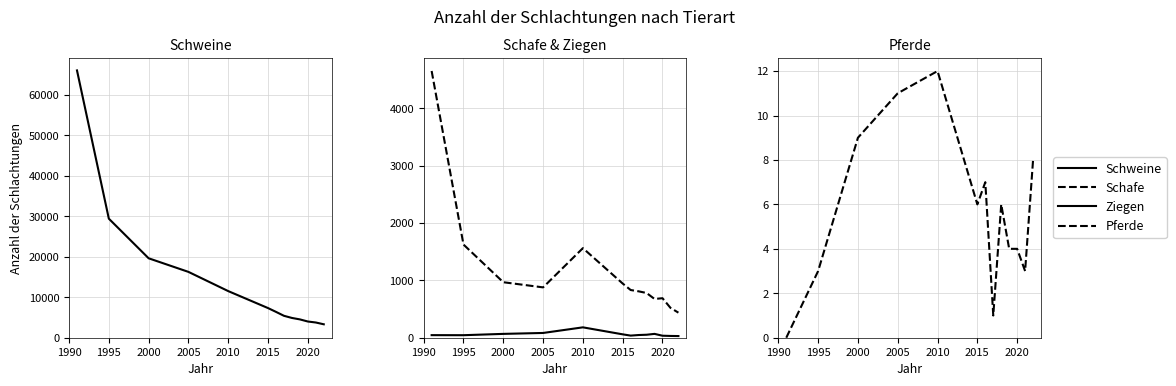

What is the total value across all series at 2020?

4734